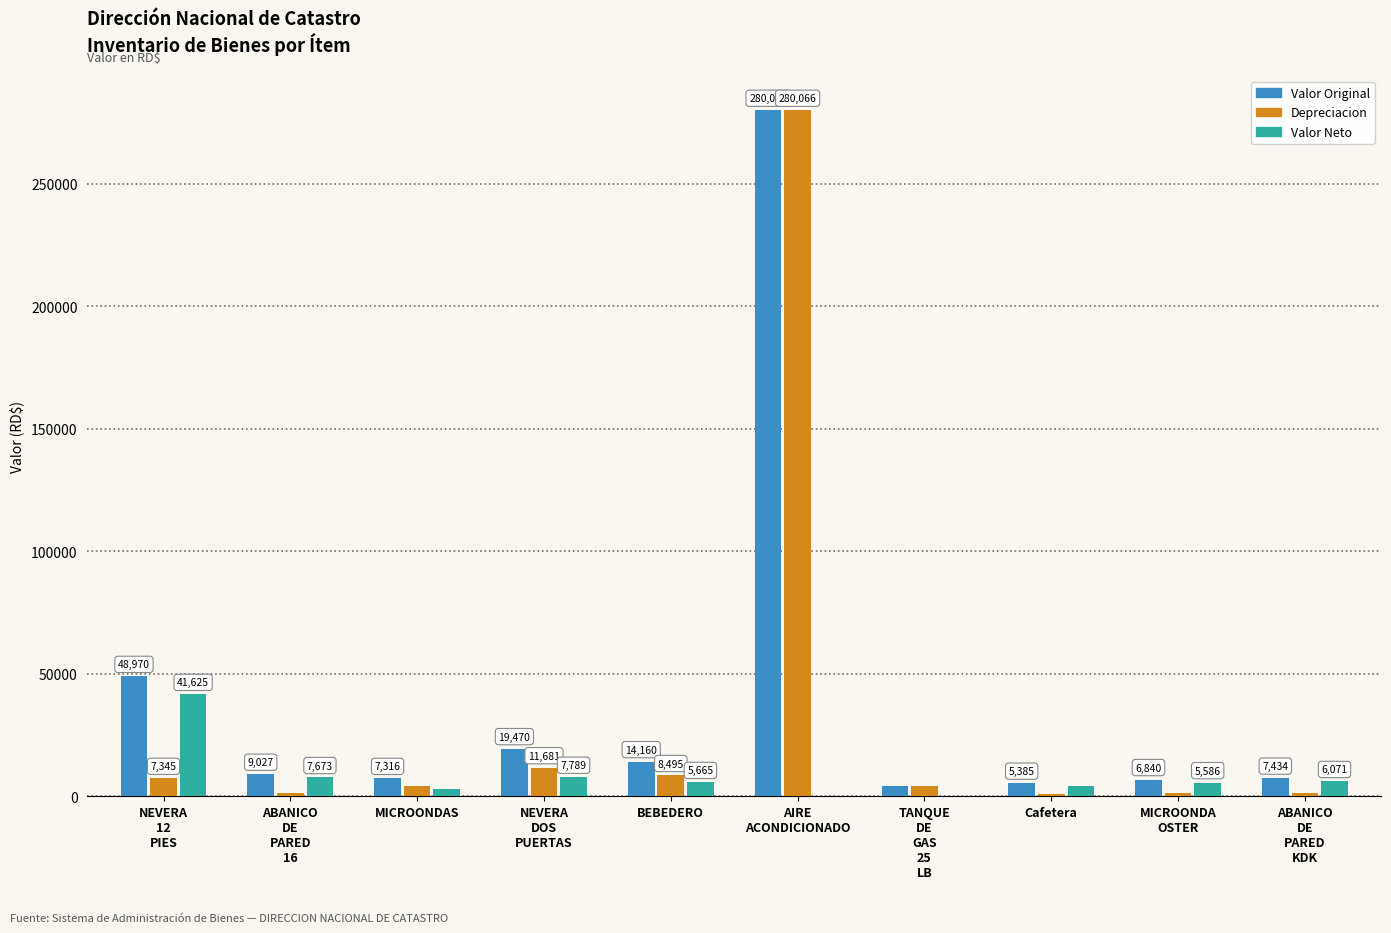

The Depreciacion series shows 8495.4 at BEBEDERO. True or false?

True